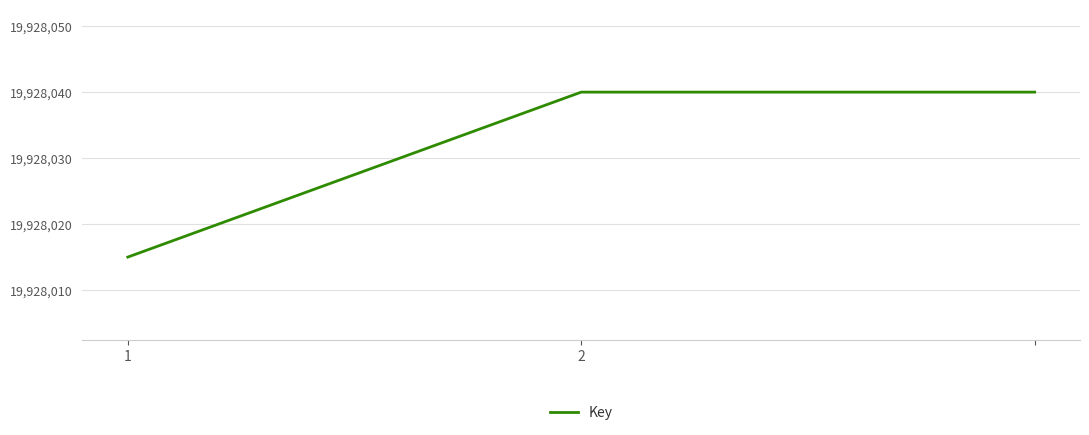

Count the number of data series in this chart.

1